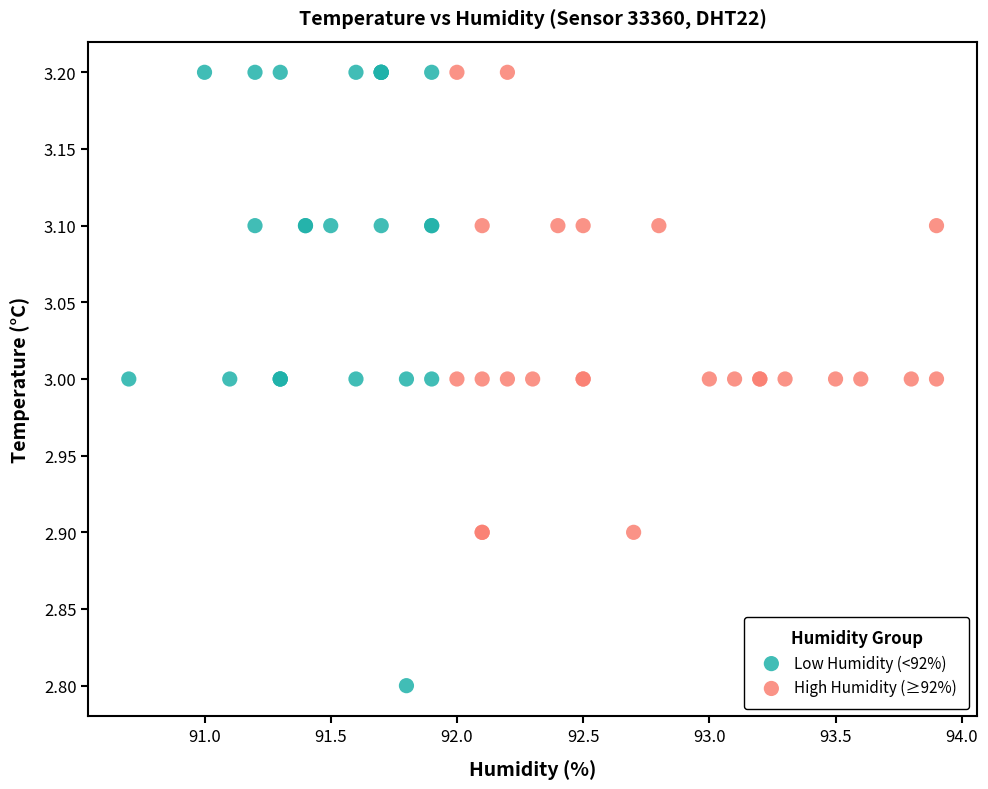

Which series contains the lowest Y value?

Low Humidity (<92%)